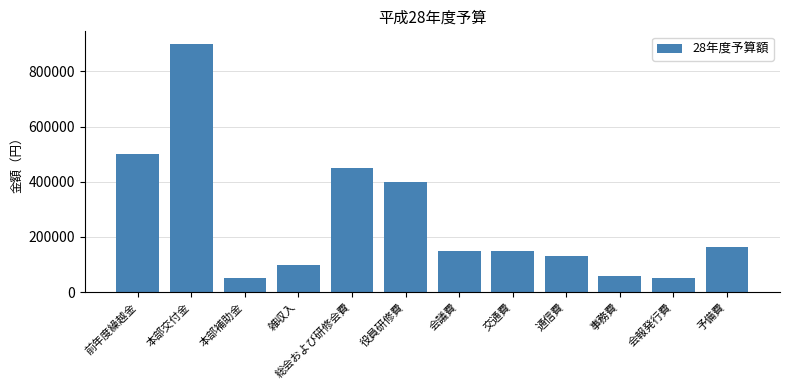

What is the greatest value displayed?

900000